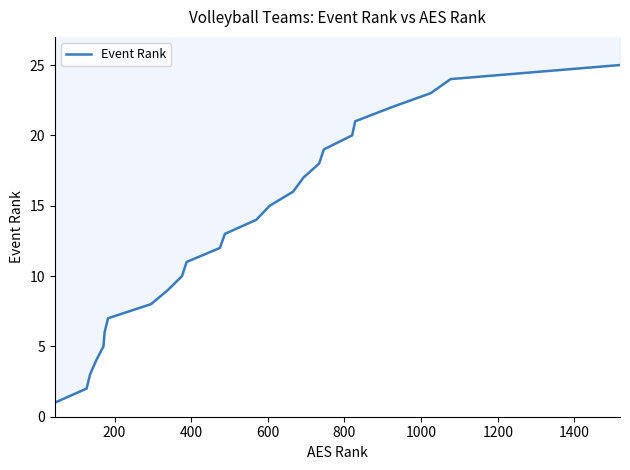

Is this an area chart (filled region under the line)?

No